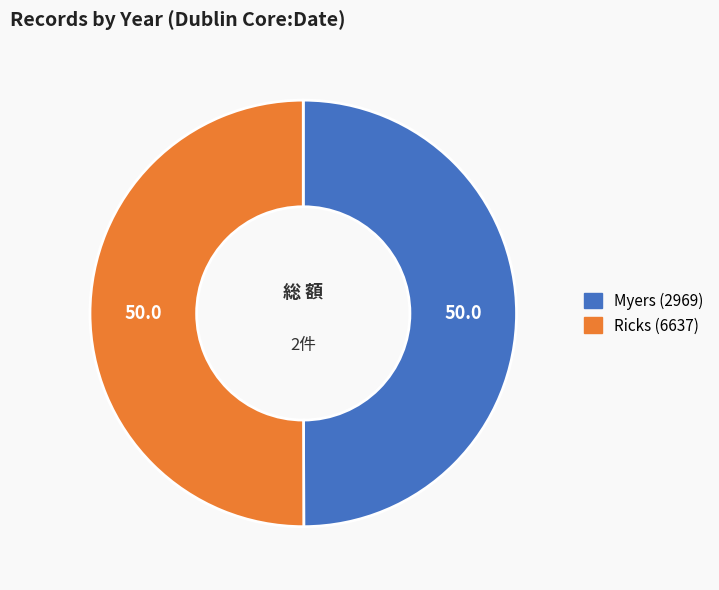

How many segments does this pie chart have?

2